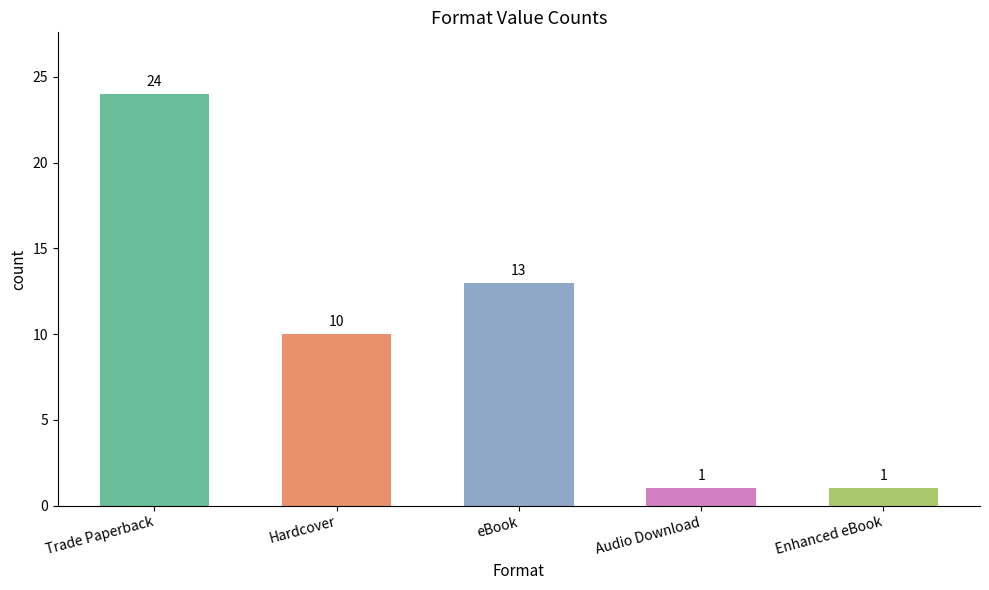

What is the minimum value shown in the chart?

1